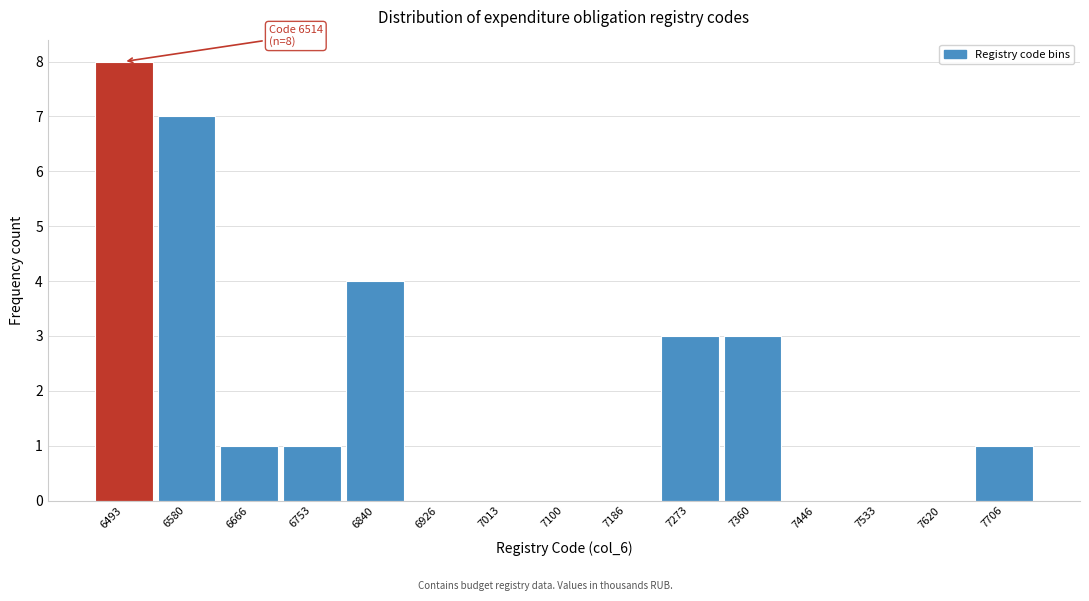

Reading left to right, list all the values displayed in this chart.

6493=8	6580=7	6666=1	6753=1	6840=4	6926=0	7013=0	7100=0	7186=0	7273=3	7360=3	7446=0	7533=0	7620=0	7706=1